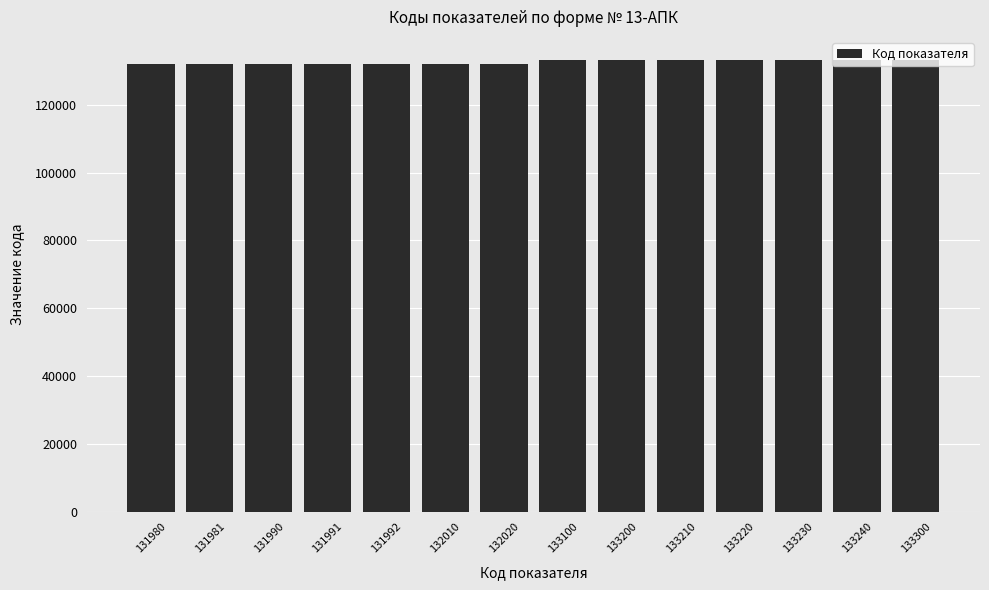

Is it true that the value at 131981 is 221136?

False